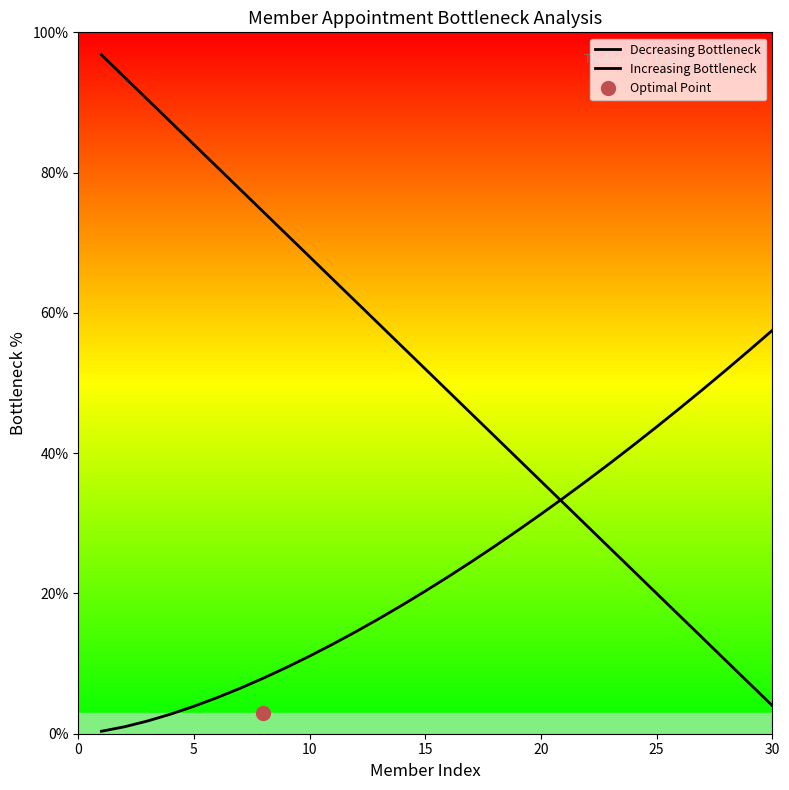

How many data points in Increasing Bottleneck are above 22?

15